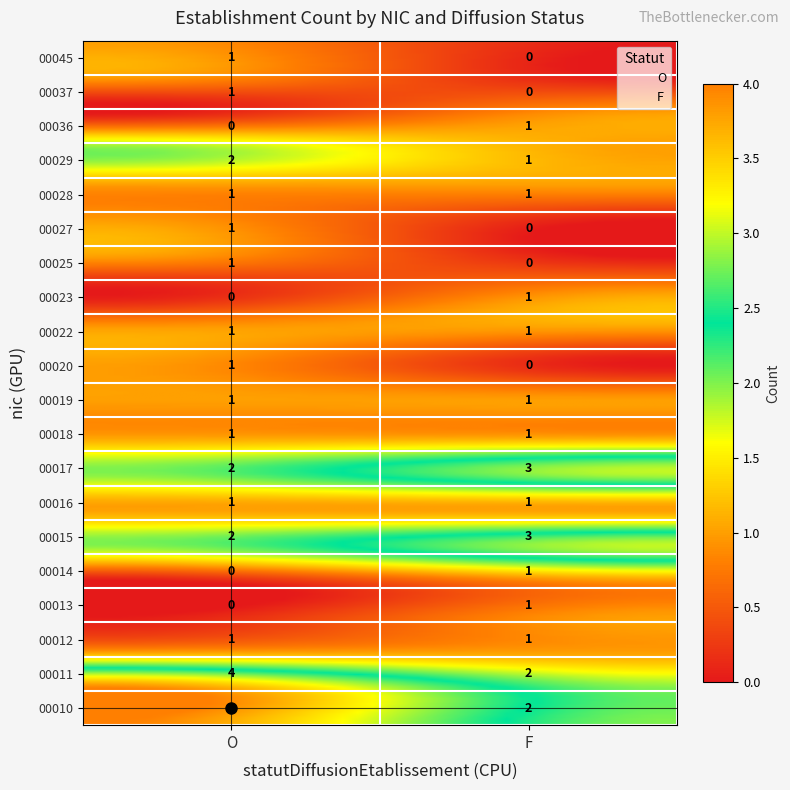

Between F and O, which is larger?

O